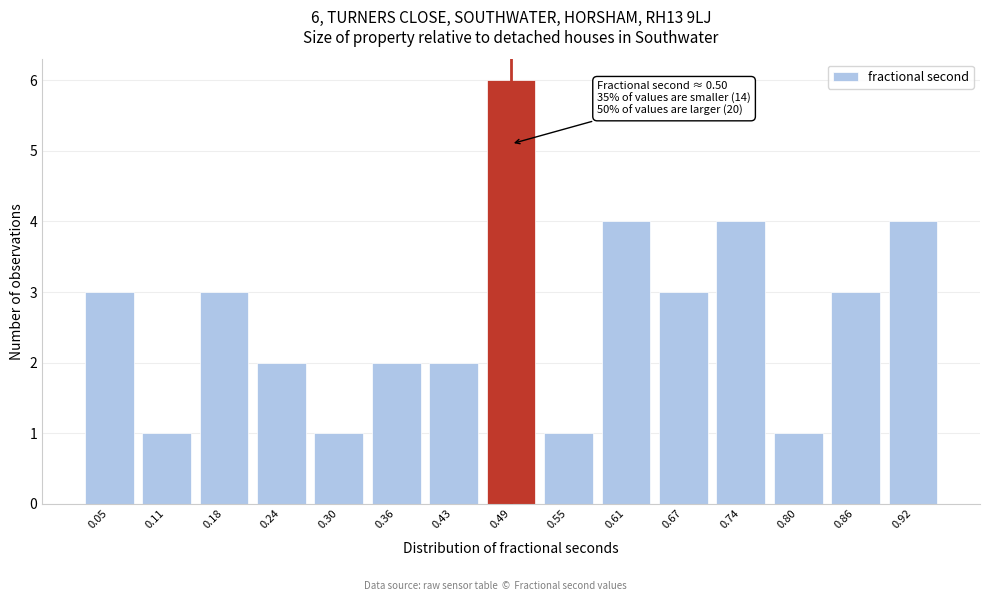

Reading left to right, extract all data points from this chart.

3	1	3	2	1	2	2	6	1	4	3	4	1	3	4